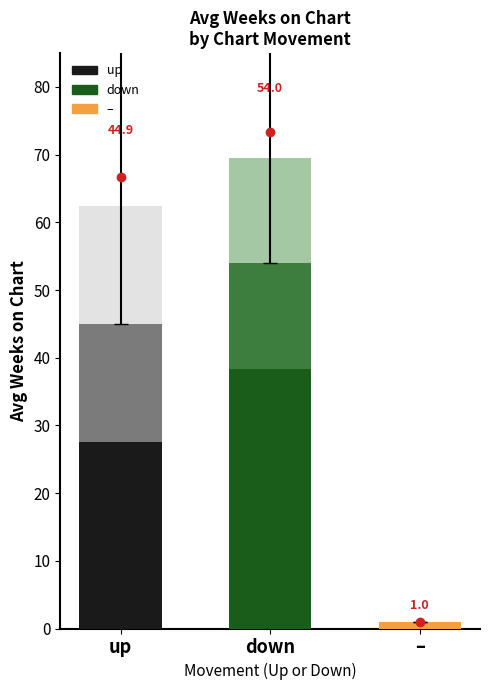

Reading left to right, what are all the values shown in this chart?

44.9	54.0	1.0